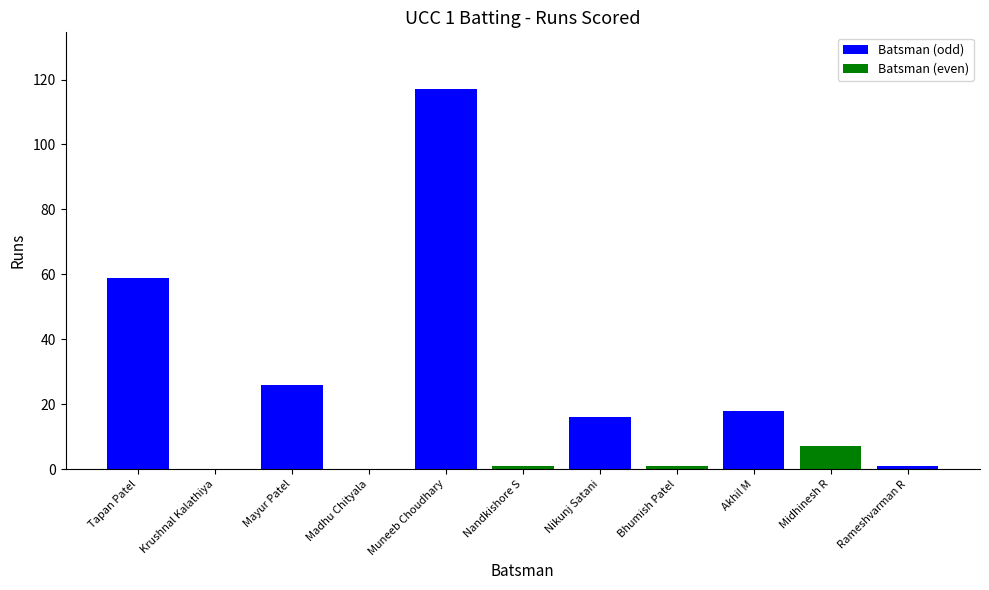

What is the average value?

22